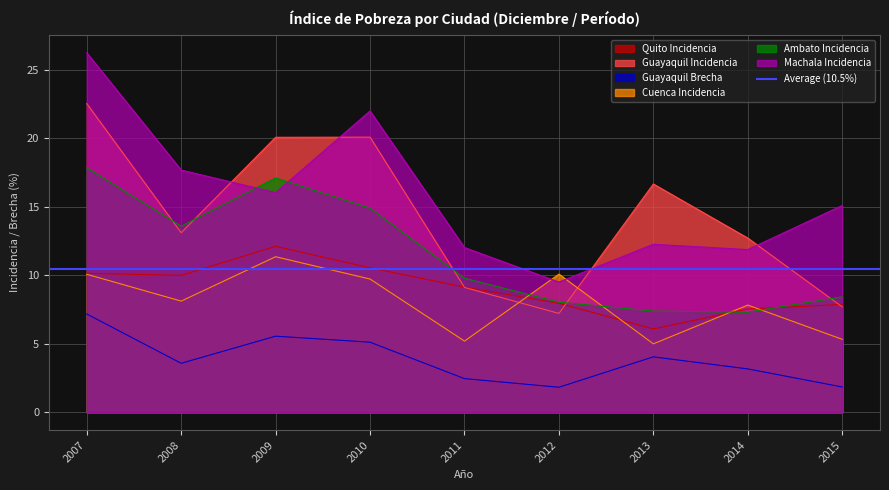

At which label does Ambato Incidencia reach its minimum?

2014